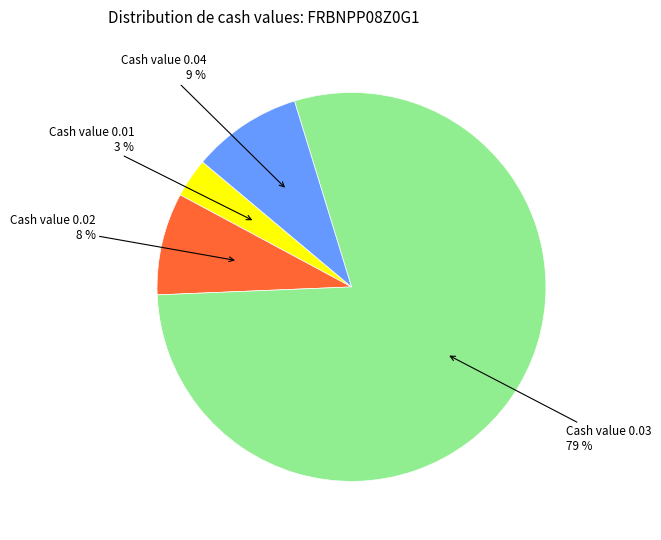

Is there any slice that represents more than half of the pie?

Yes